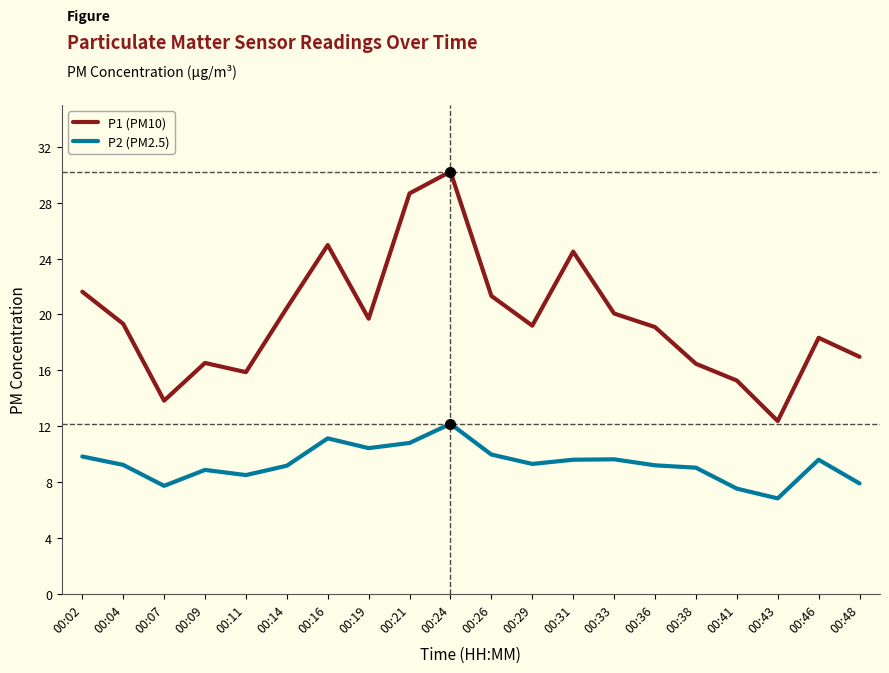

Is it true that P2 (PM2.5) equals 7.5 at 00:41?

True